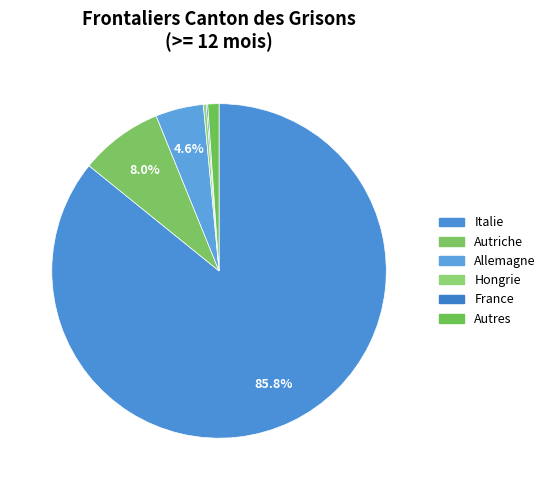

What is the smallest slice in the pie chart?

France